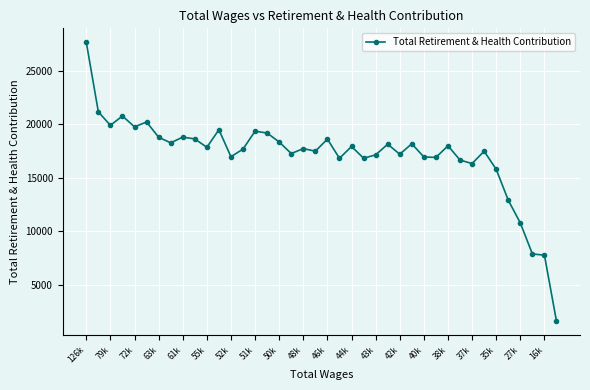

What is the average value?

17139